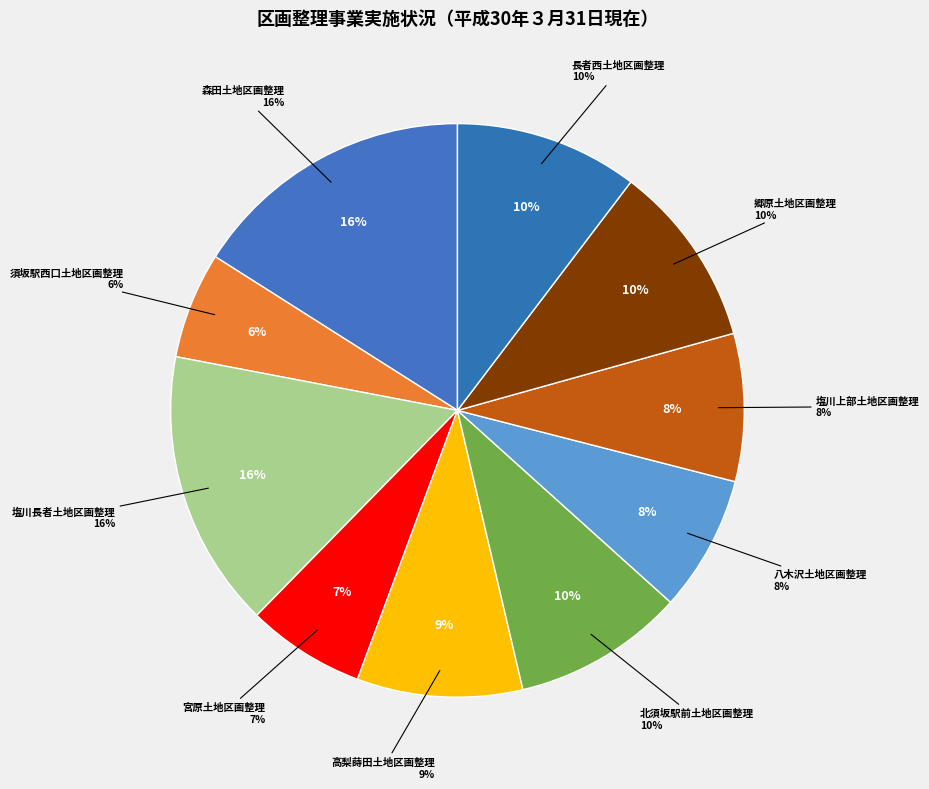

To the nearest percent, what is the difference between the largest and smallest slice percentages?

10%